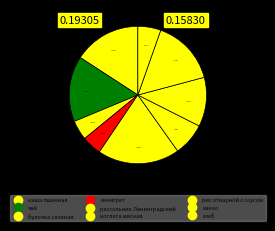

How many slices are in this pie chart?

9